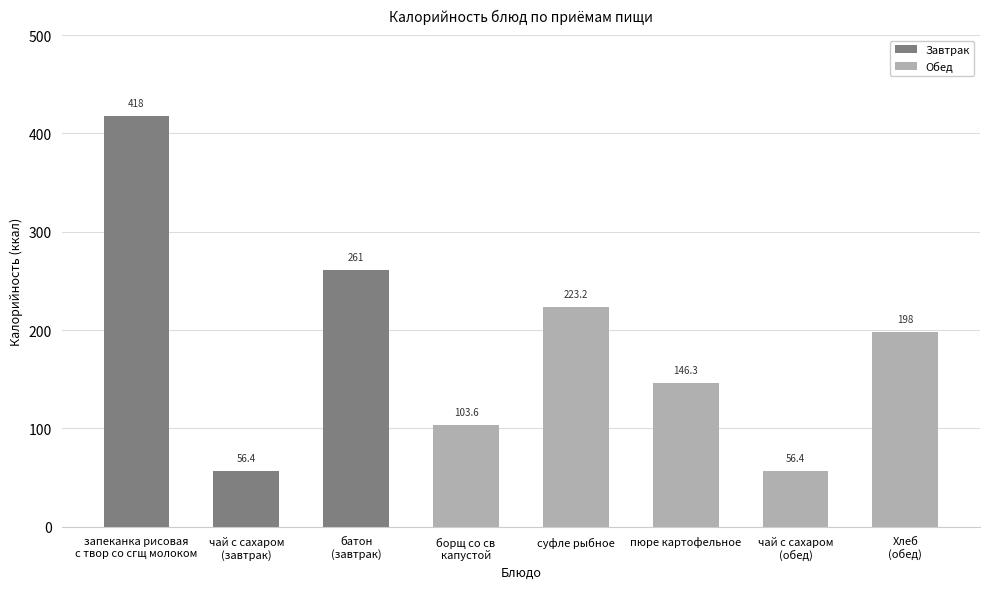

The Обед series shows 198.0 at Хлеб
(обед). True or false?

True